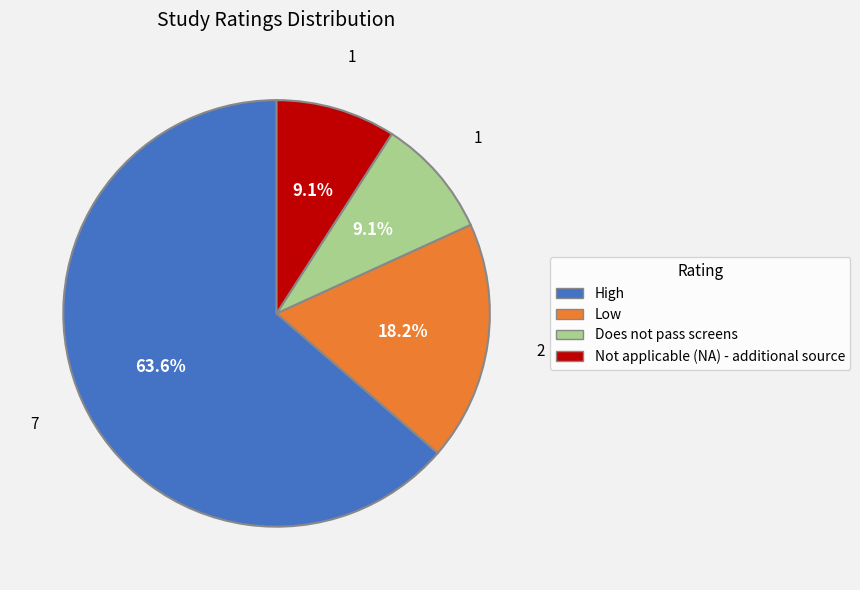

Count the number of slices in the pie.

4